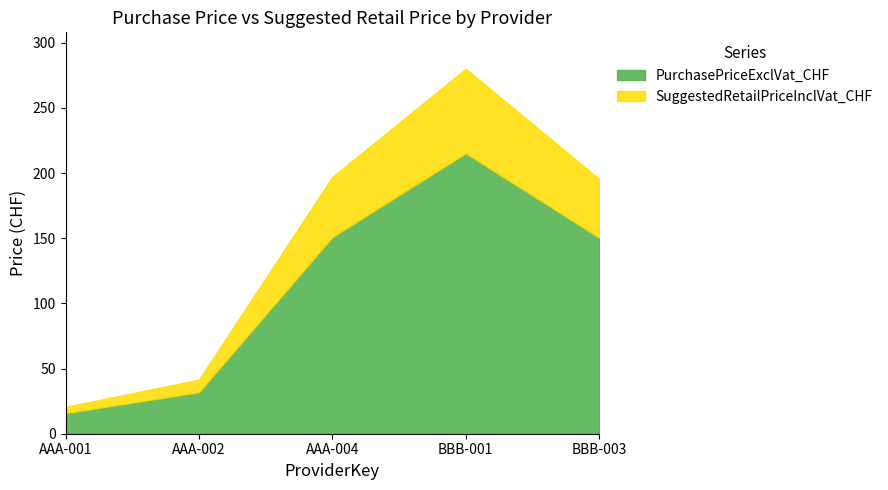

What is the total value across all series at AAA-002?

41.5